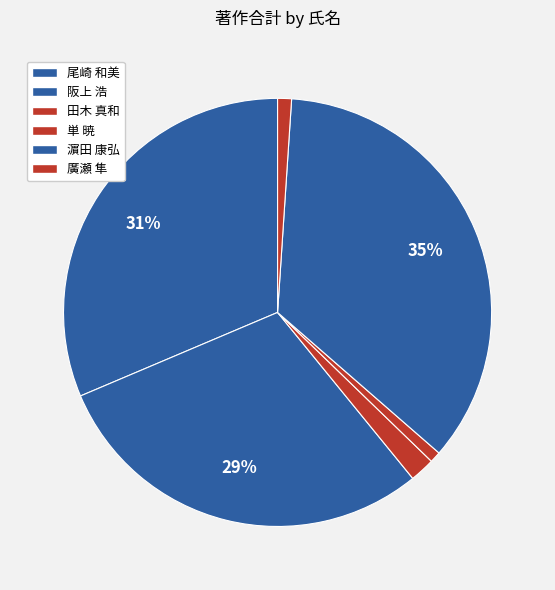

True or false: 濵田 康弘 accounts for 35% of the total.

True